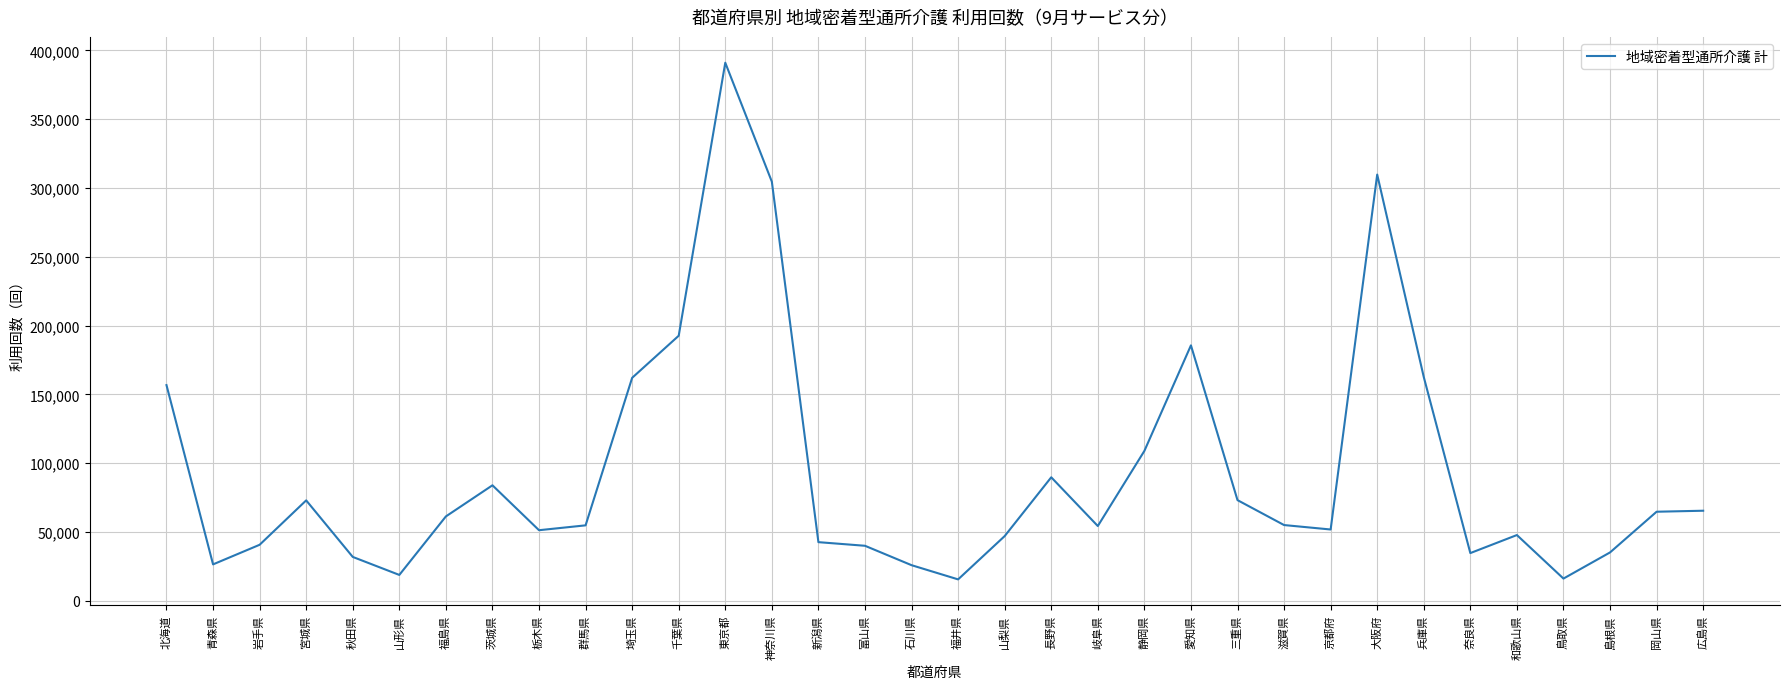

What is the greatest value displayed?

391047